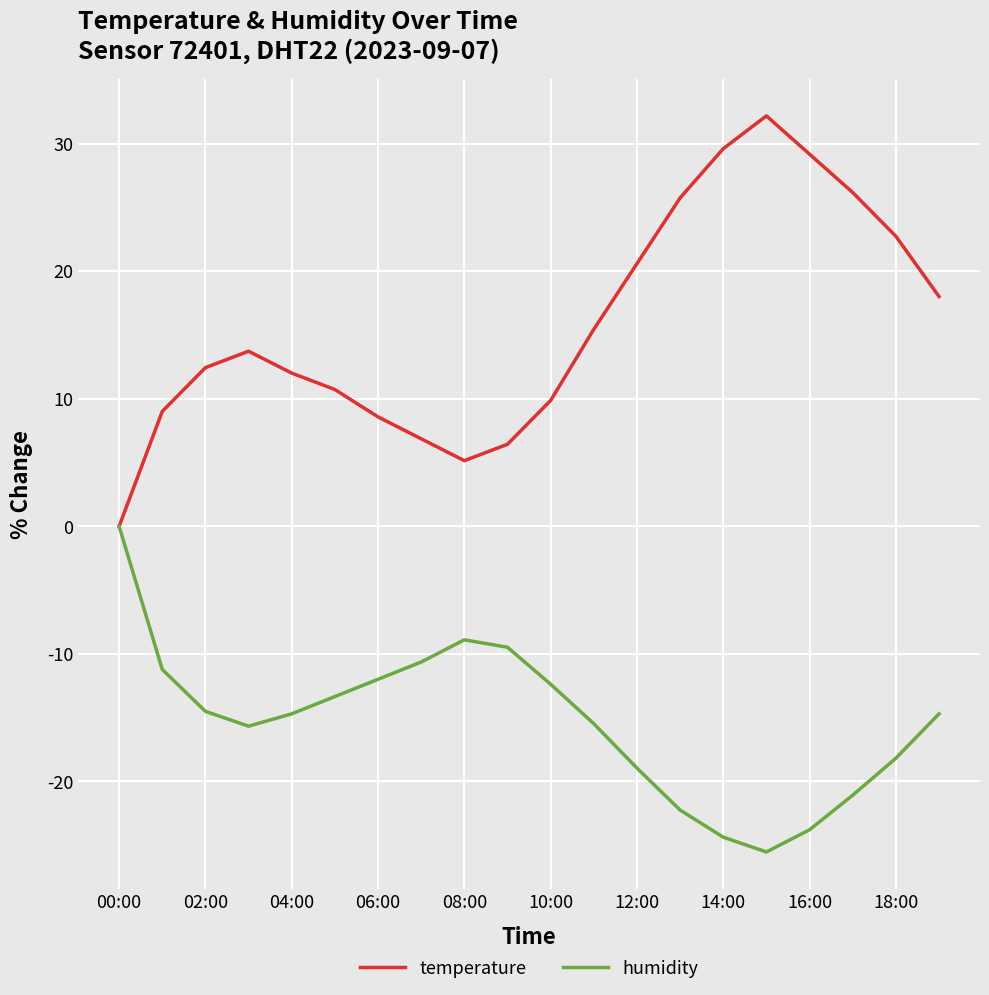

Which series has the largest range (max minus min)?

temperature